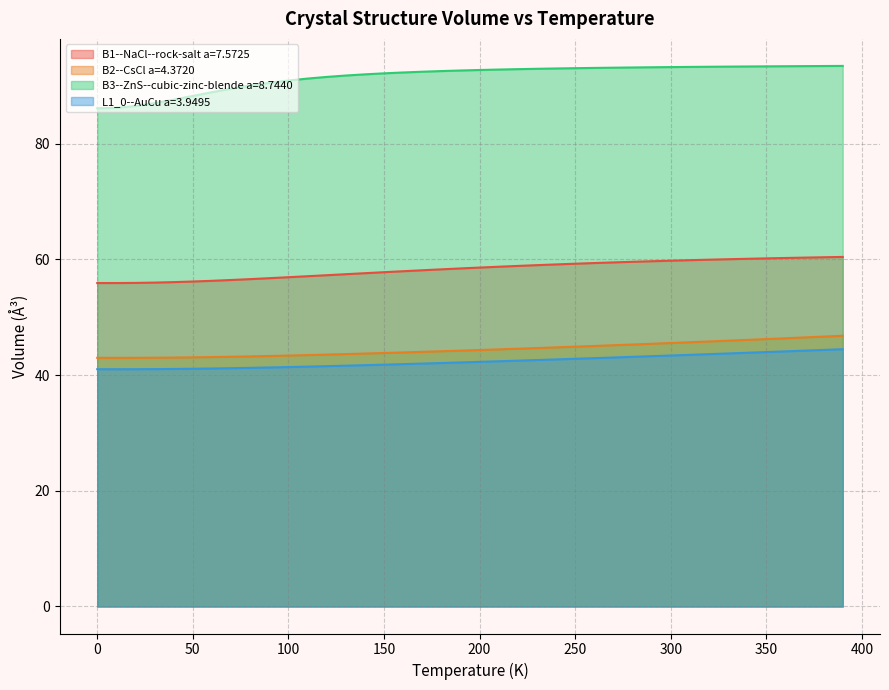

What is the sum of all B3--ZnS--cubic-zinc-blende a=8.7440 values?

3664.9